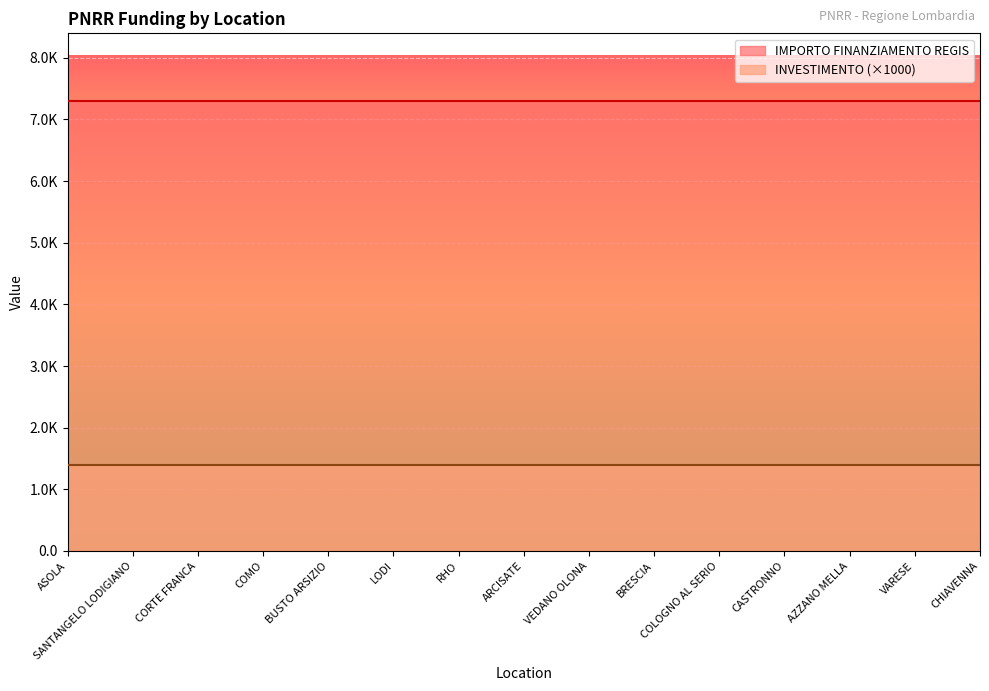

Reading left to right, transcribe all the data shown in this chart.

INVESTIMENTO: ASOLA=1.4	SANTANGELO LODIGIANO=1.4	CORTE FRANCA=1.4	COMO=1.4	BUSTO ARSIZIO=1.4	LODI=1.4	RHO=1.4	ARCISATE=1.4	VEDANO OLONA=1.4	BRESCIA=1.4	COLOGNO AL SERIO=1.4	CASTRONNO=1.4	AZZANO MELLA=1.4	VARESE=1.4	CHIAVENNA=1.4
IMPORTO FINANZIAMENTO REGIS: ASOLA=7301.0	SANTANGELO LODIGIANO=7301.0	CORTE FRANCA=7301.0	COMO=7301.0	BUSTO ARSIZIO=7301.0	LODI=7301.0	RHO=7301.0	ARCISATE=7301.0	VEDANO OLONA=7301.0	BRESCIA=7301.0	COLOGNO AL SERIO=7301.0	CASTRONNO=7301.0	AZZANO MELLA=7301.0	VARESE=7301.0	CHIAVENNA=7301.0